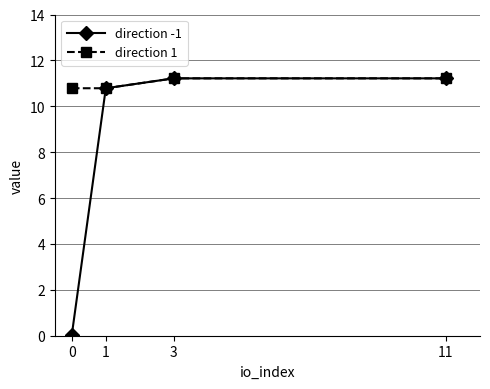

At how many categories does at least one series exceed 3?

4